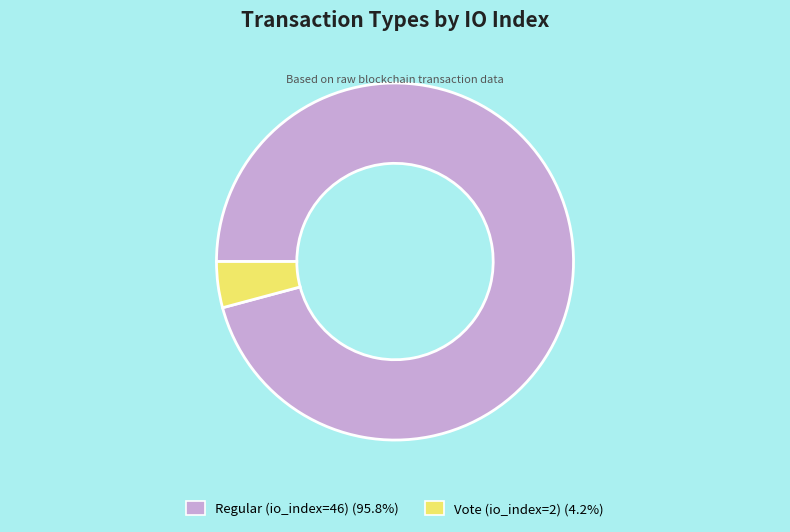

Approximately how many times larger is the value at Regular (io_index=46) compared to Vote (io_index=2)?

23.0